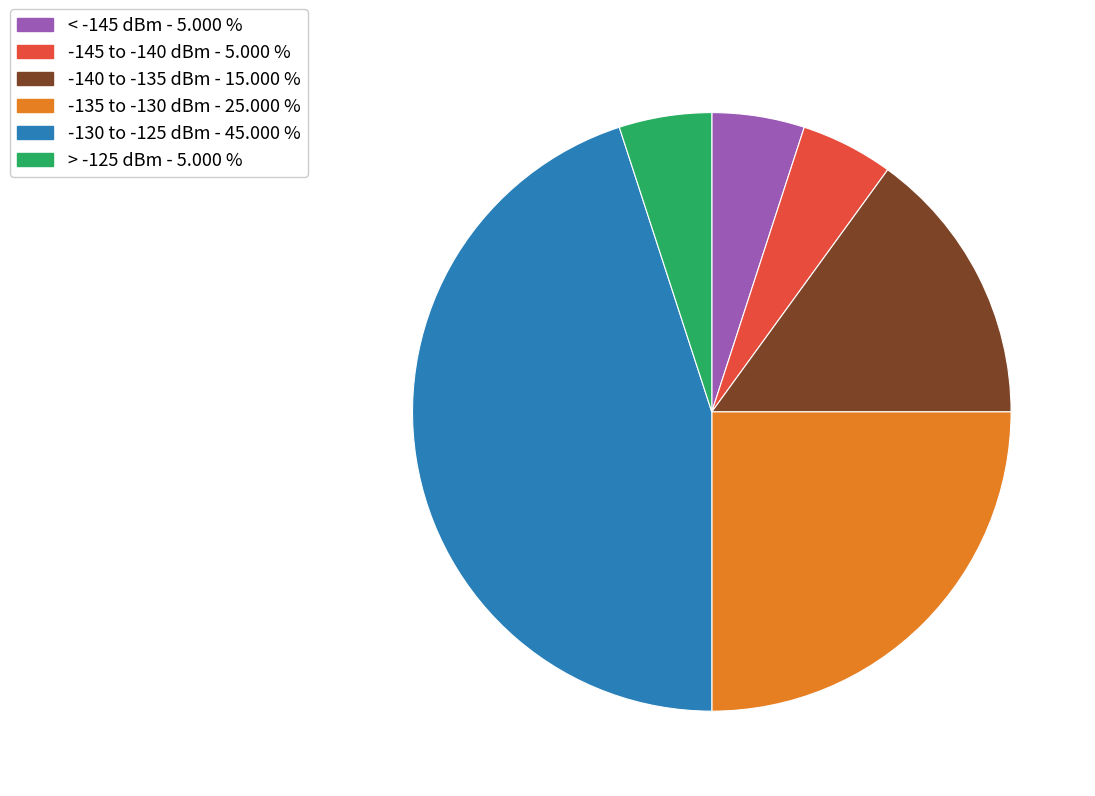

Approximately how many times larger is the value at -135 to -130 dBm - 25.000 % compared to -130 to -125 dBm - 45.000 %?

0.6